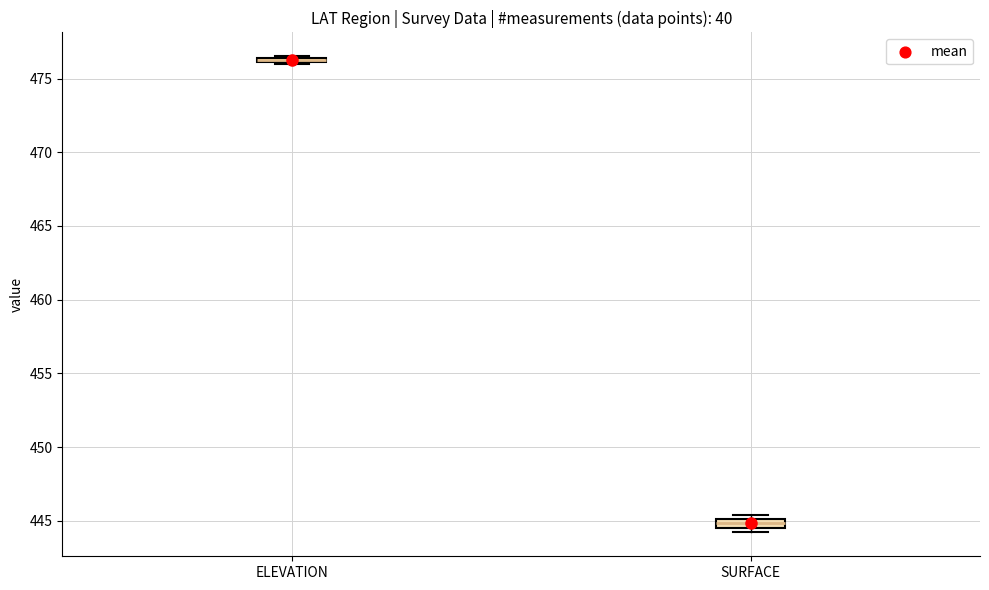

Where is the upper edge of the box for SURFACE on the y-axis? The values are not printed on the chart, so give them approximately, as read against the axis.

445.0